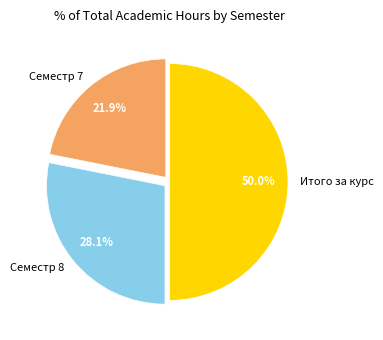

What percentage is the Семестр 8 slice, to the nearest percent?

28%